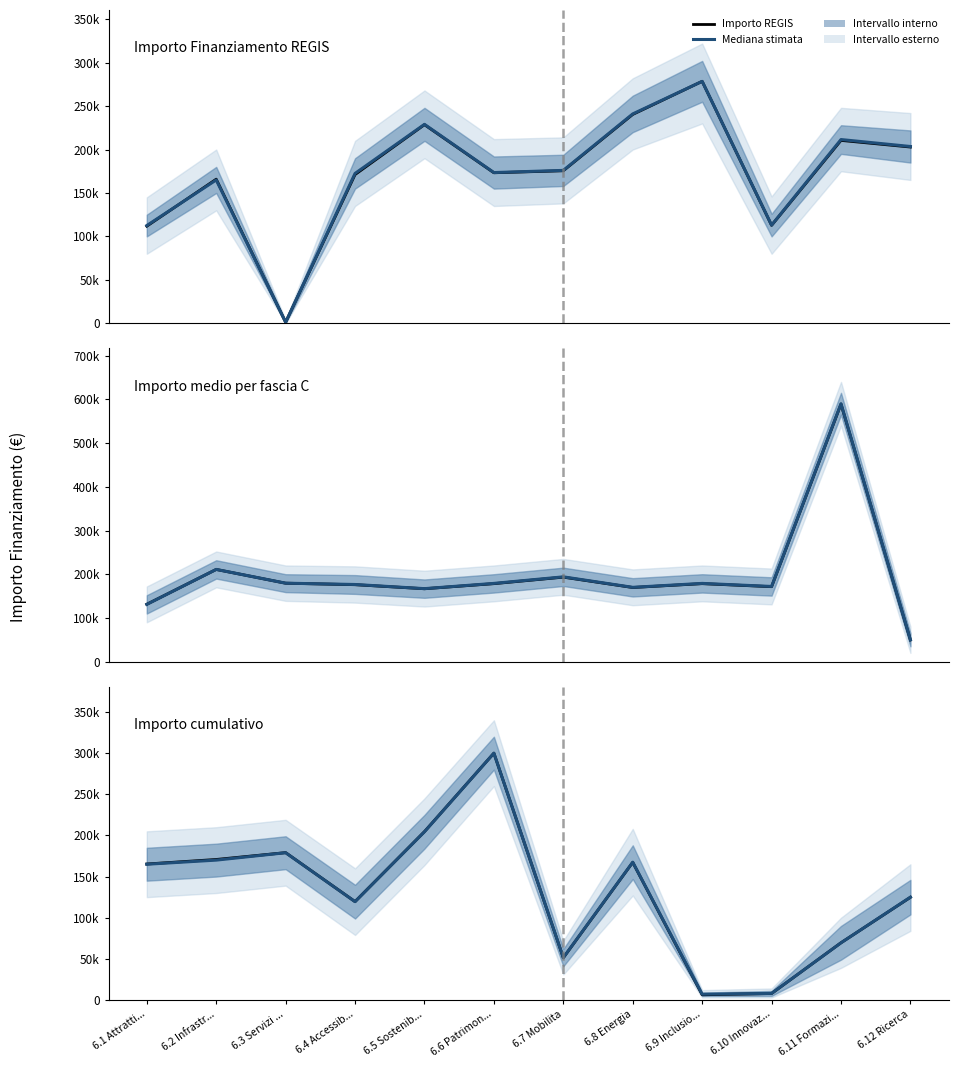

What is the label of the 12th point from the left?

6.12 Ricerca